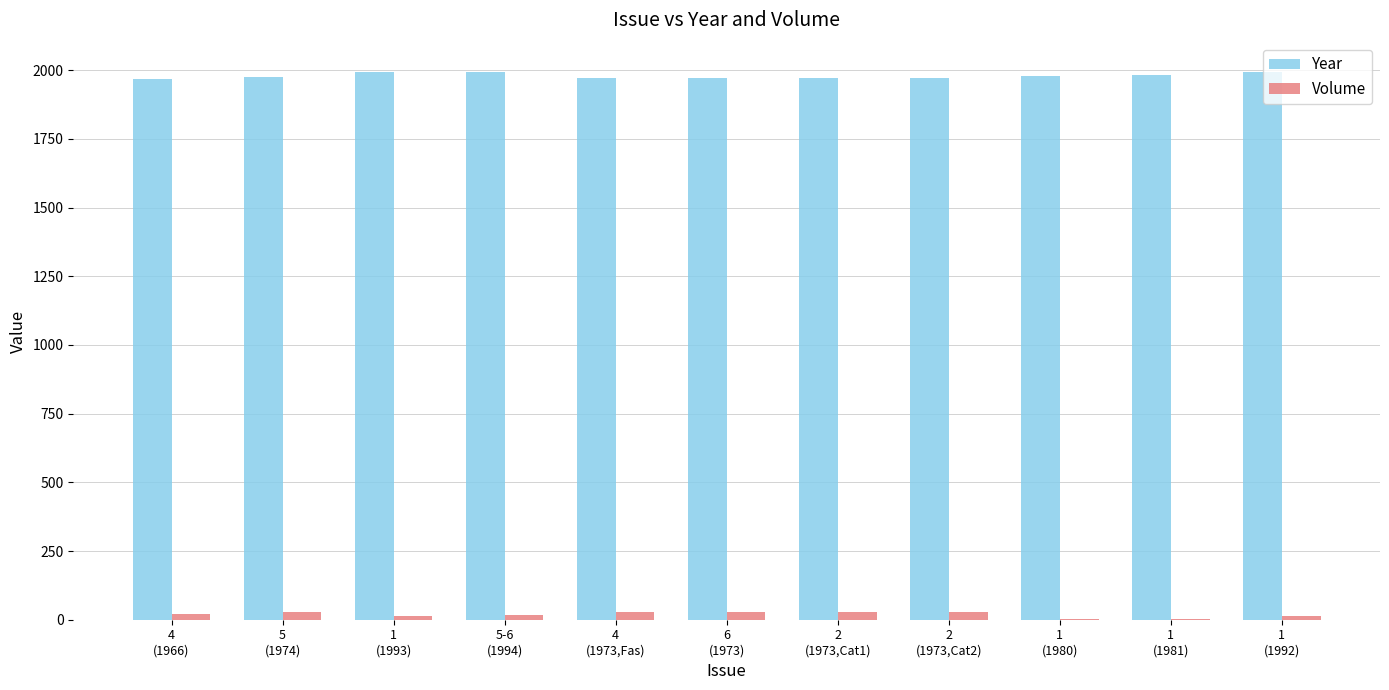

What is the sum of all Year values?

21772